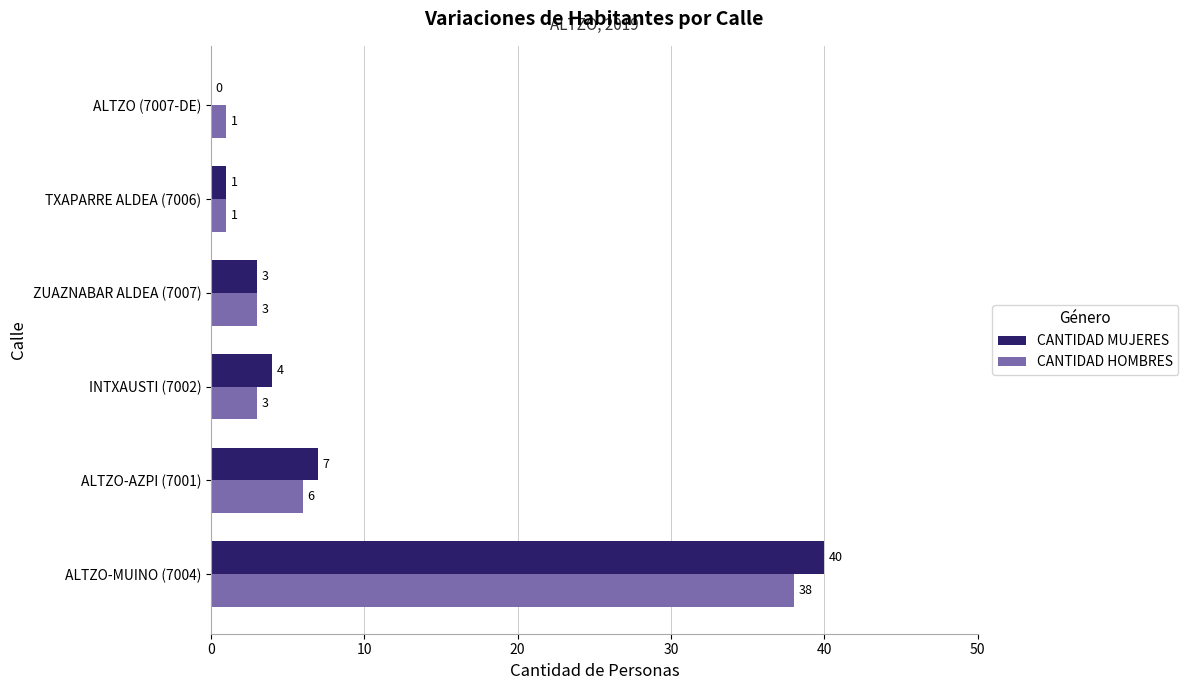

The CANTIDAD MUJERES series shows 4 at ALTZO-AZPI (7001). True or false?

False